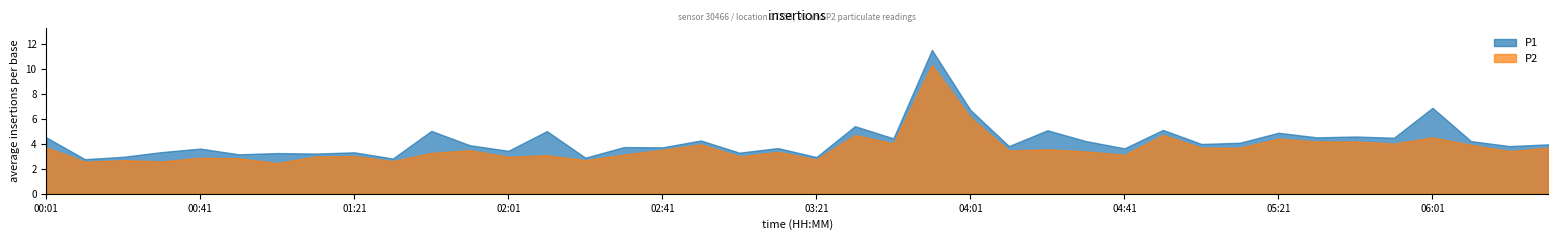

What is the value of the P2 point at the 14th from the left?

3.1